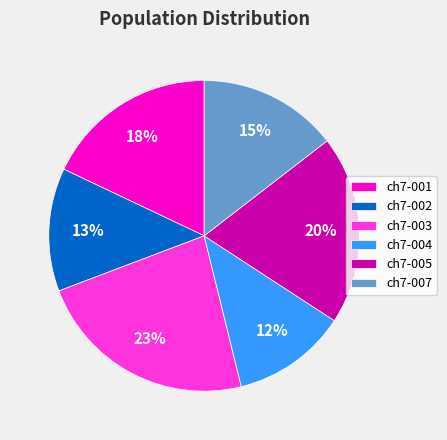

To the nearest percent, what is the average slice percentage?

17%